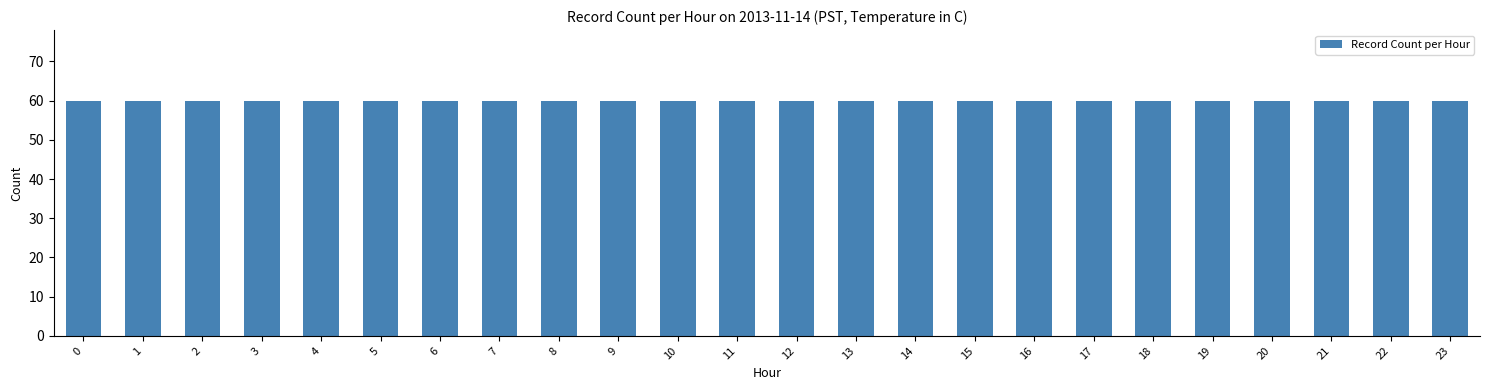

List the labels in order of value, smallest first.

23, 22, 21, 20, 19, 18, 17, 16, 15, 14, 13, 12, 11, 10, 9, 8, 7, 6, 5, 4, 3, 2, 1, 0